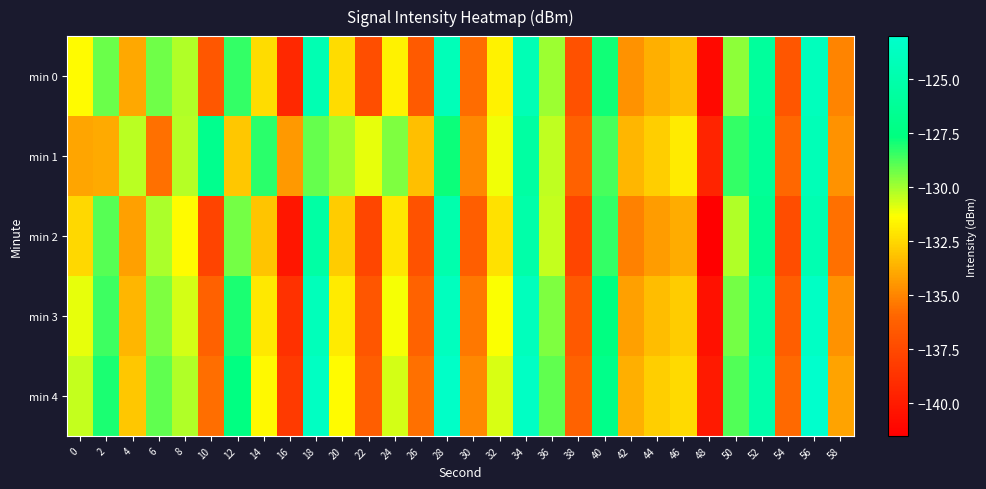

What is the spread (max minus min) of values at 14?

4.8